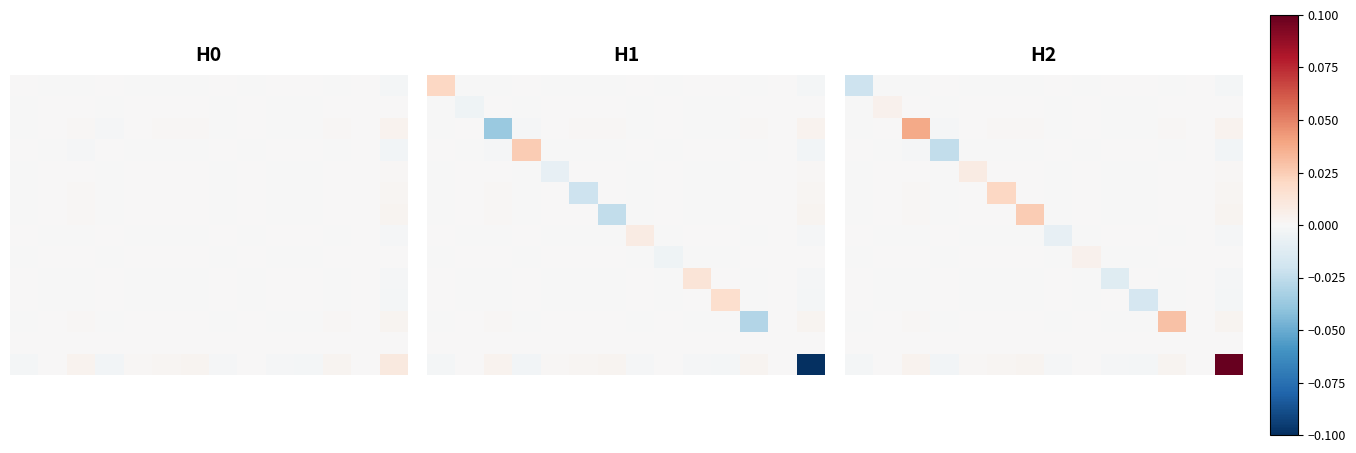

At which category is the sum across all series the highest?

13